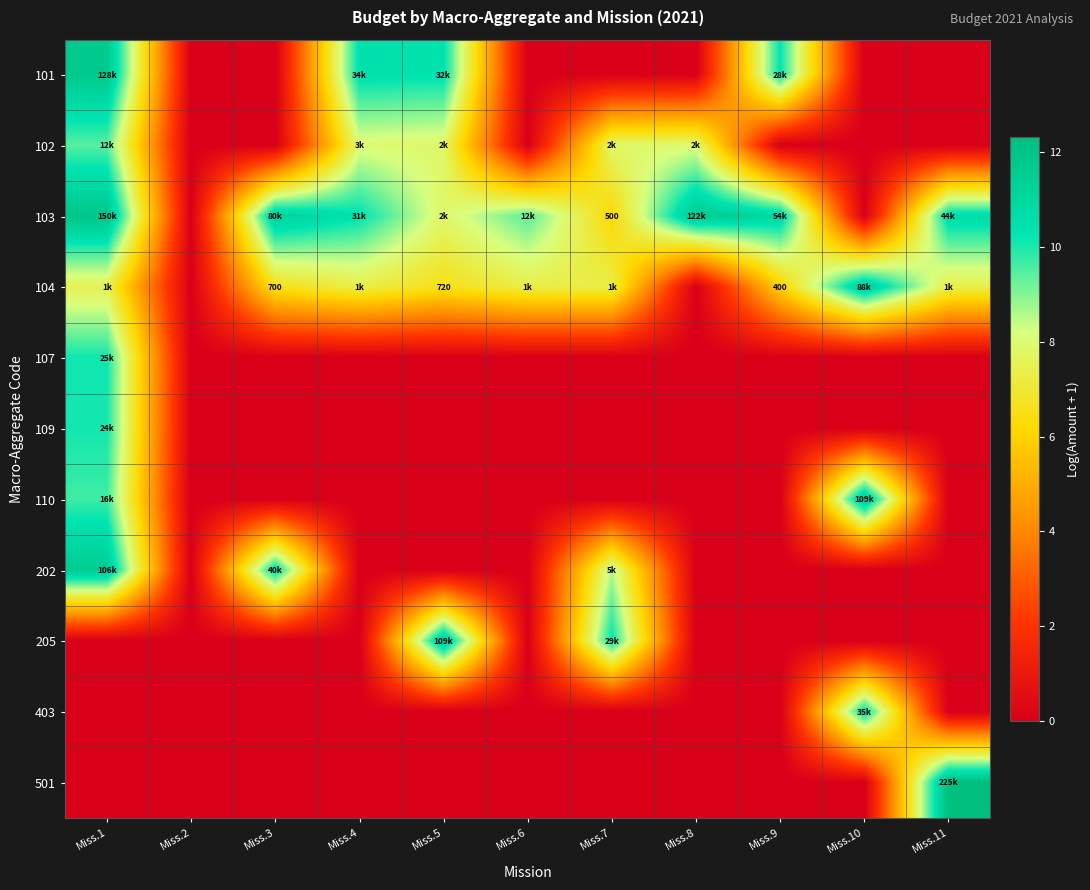

Rank the categories by 107 value from lowest to highest.

Miss.2, Miss.3, Miss.4, Miss.5, Miss.6, Miss.7, Miss.8, Miss.9, Miss.10, Miss.11, Miss.1